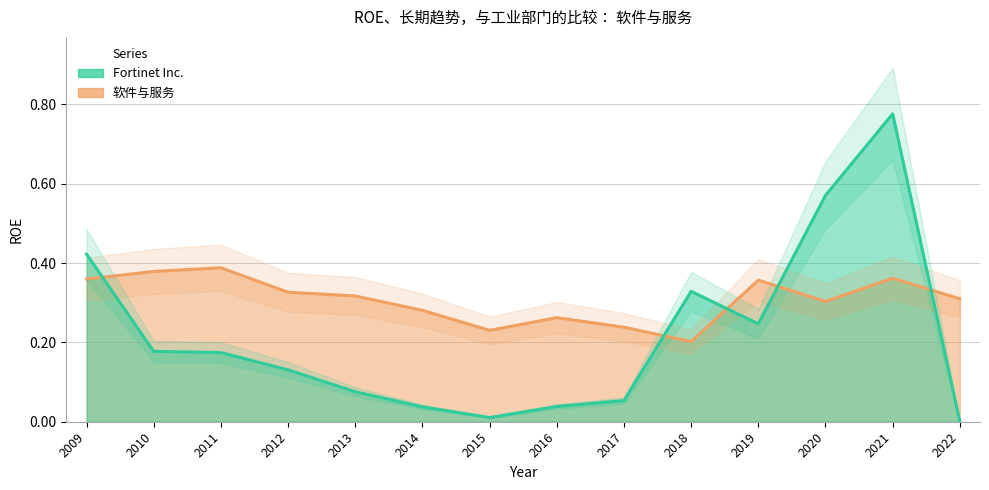

What is the sum of the Fortinet Inc. values at 2011 and 2010?

0.4